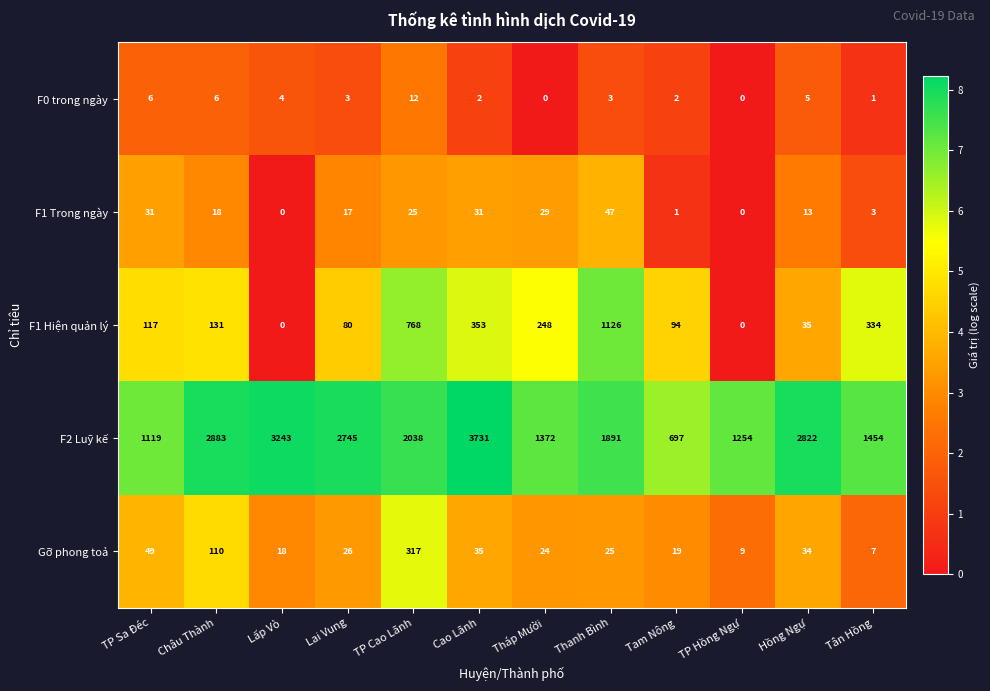

The F2 Luỹ kế series shows 1583 at Lai Vung. True or false?

False